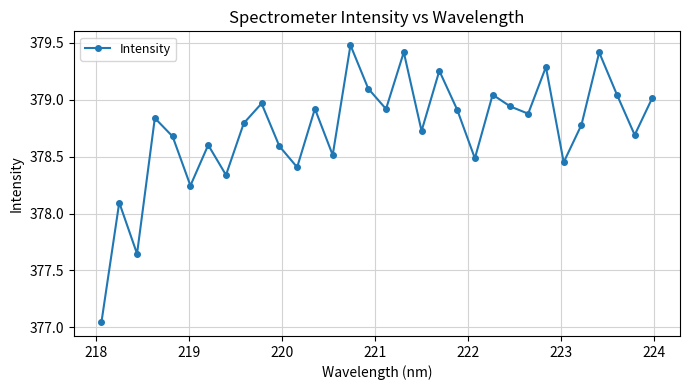

How many points are higher than both their immediate neighbors (excluding endpoints)?

11